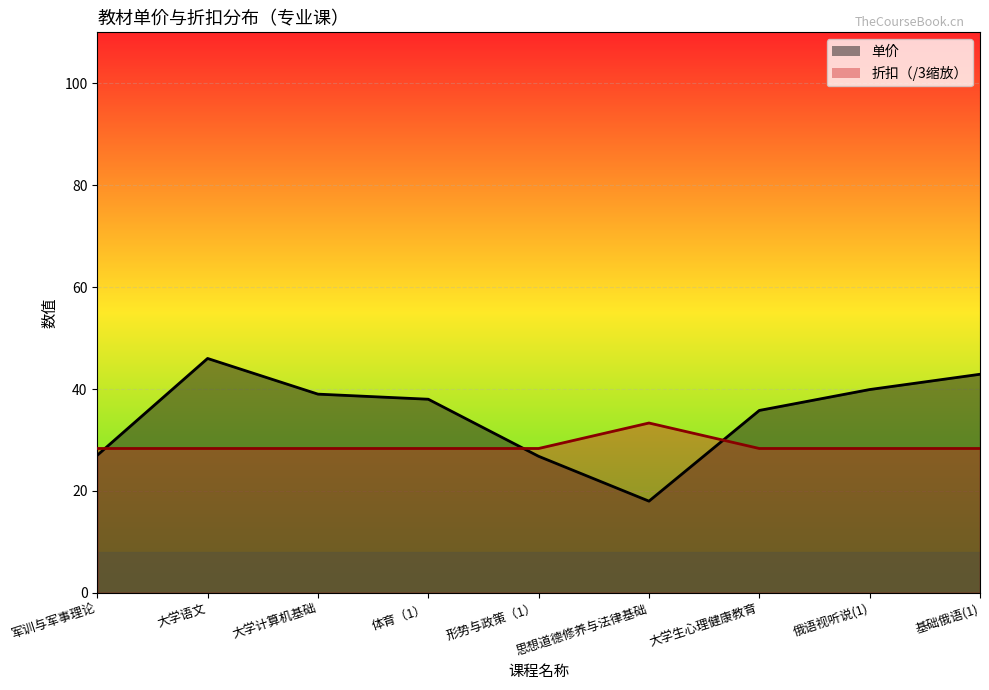

In 折扣_line, how many points are higher than both neighbors (excluding endpoints)?

1